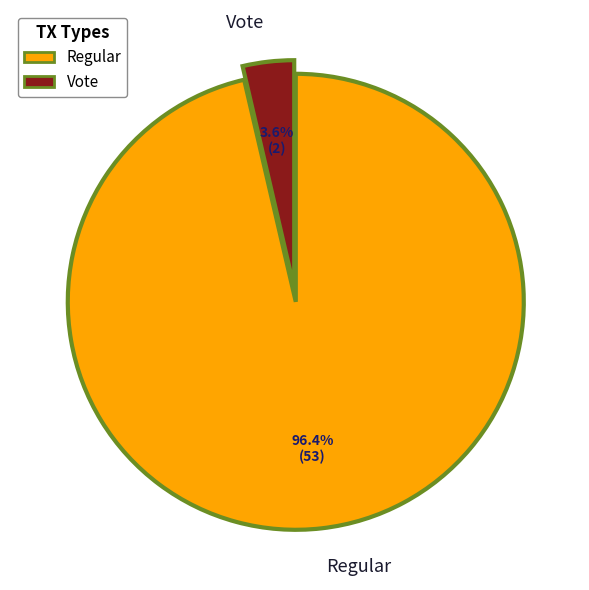

What is the smallest slice in the pie chart?

Vote